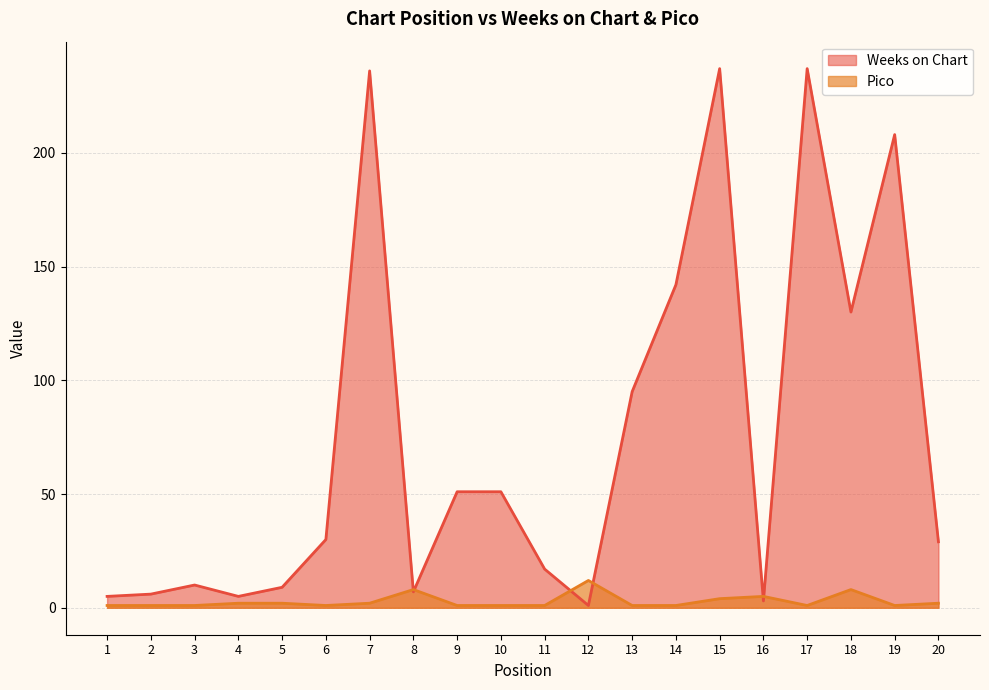

What is the total value across all series at 20?

31